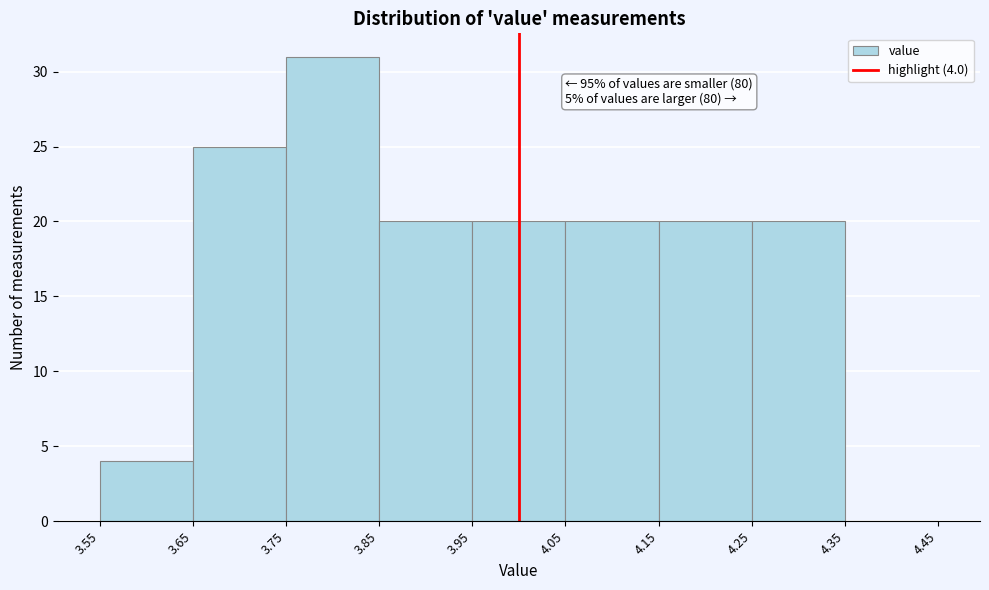

Which range on the x-axis has the tallest bar?

3.75 to 3.85